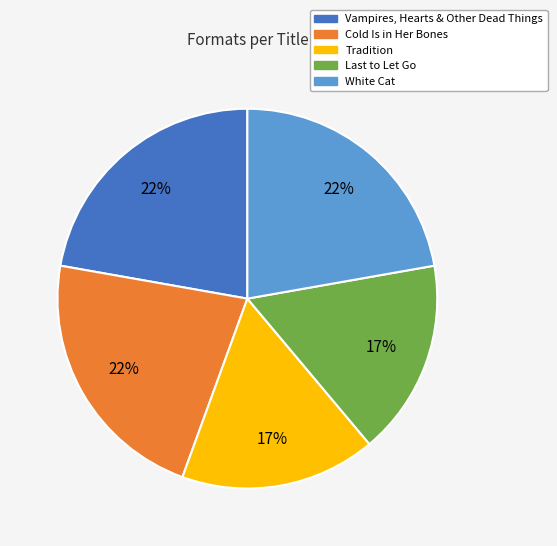

Combined, do White Cat and Cold Is in Her Bones account for over 50%?

No